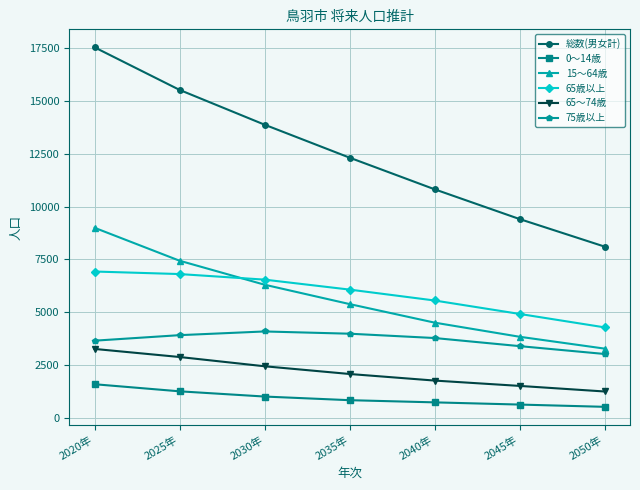

Between 2025年 and 2030年, which series saw the biggest shift?

総数(男女計)